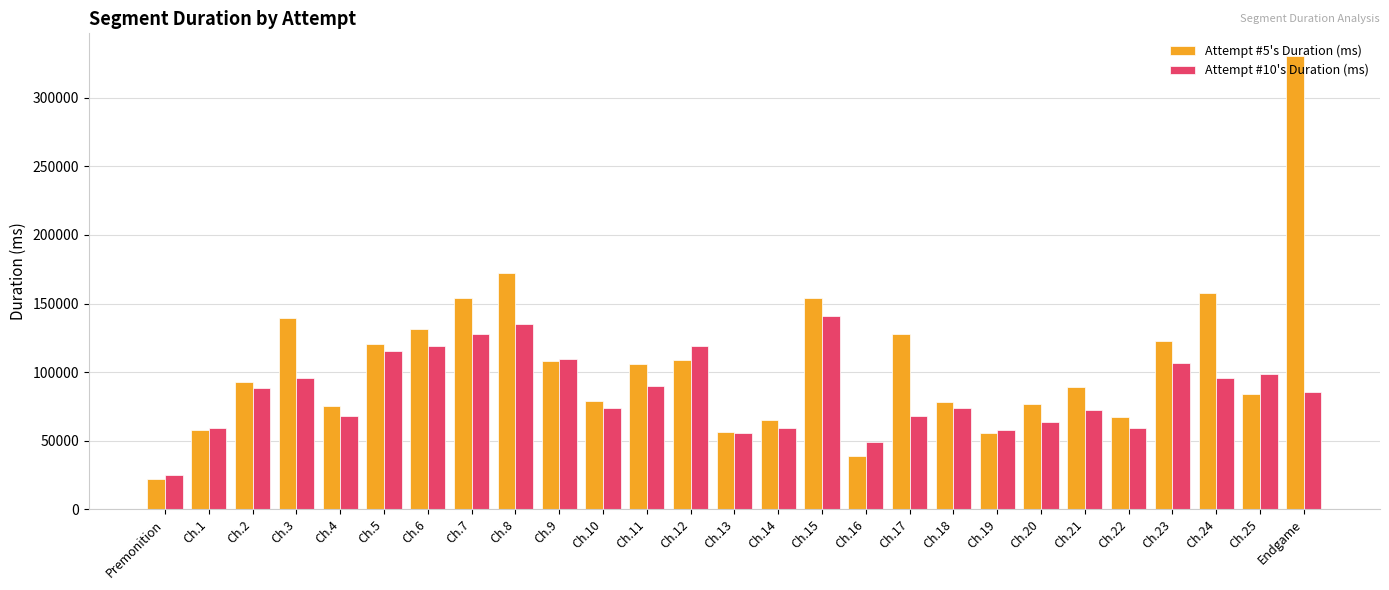

The value of Attempt #10's Duration (ms) at Ch.1 is 59346. True or false?

True